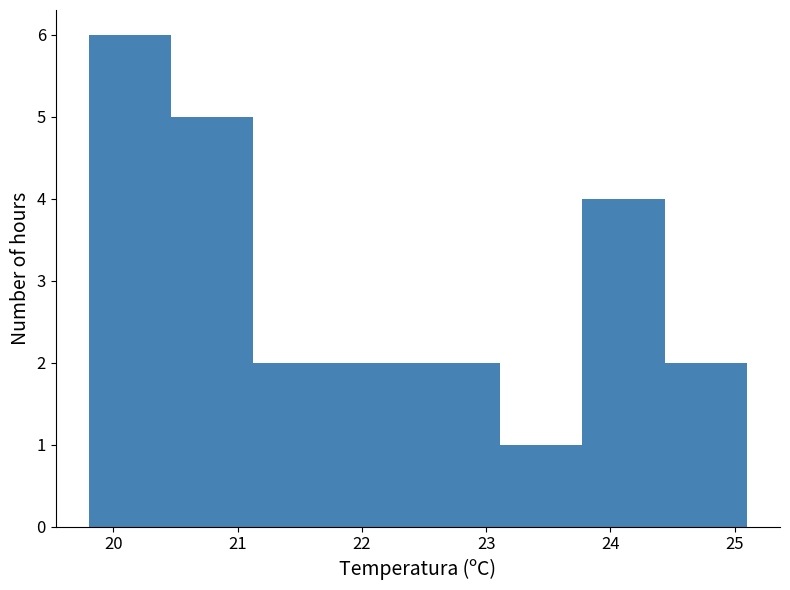

How tall is the bar that spans 22.5 to 23.1 on the x-axis? Neither the bar edges nor the heights are printed on the chart, so give them approximately, as read against the axes.

2